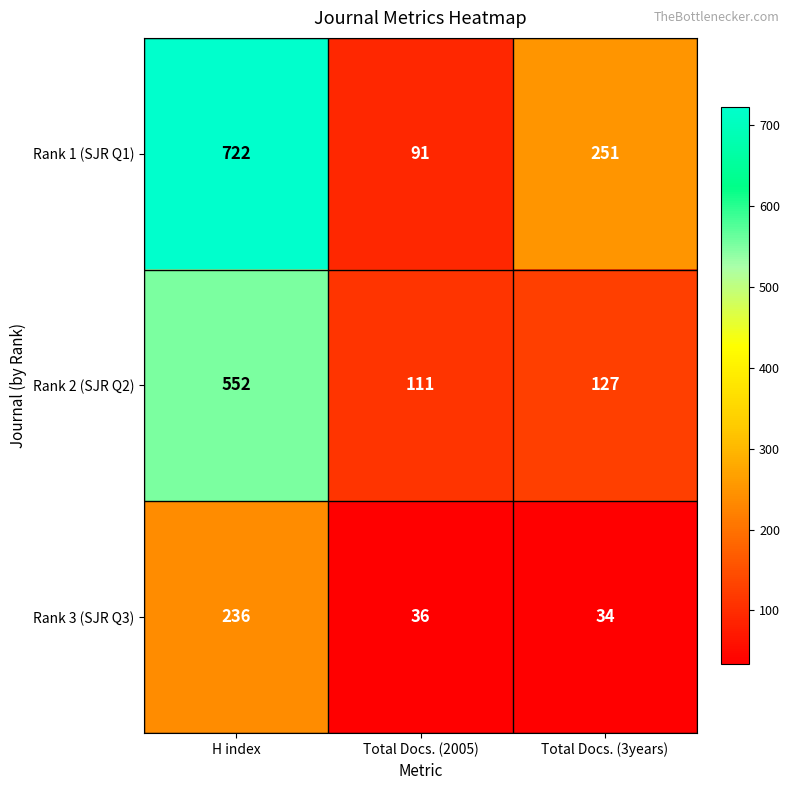

Count the number of data series in this chart.

3